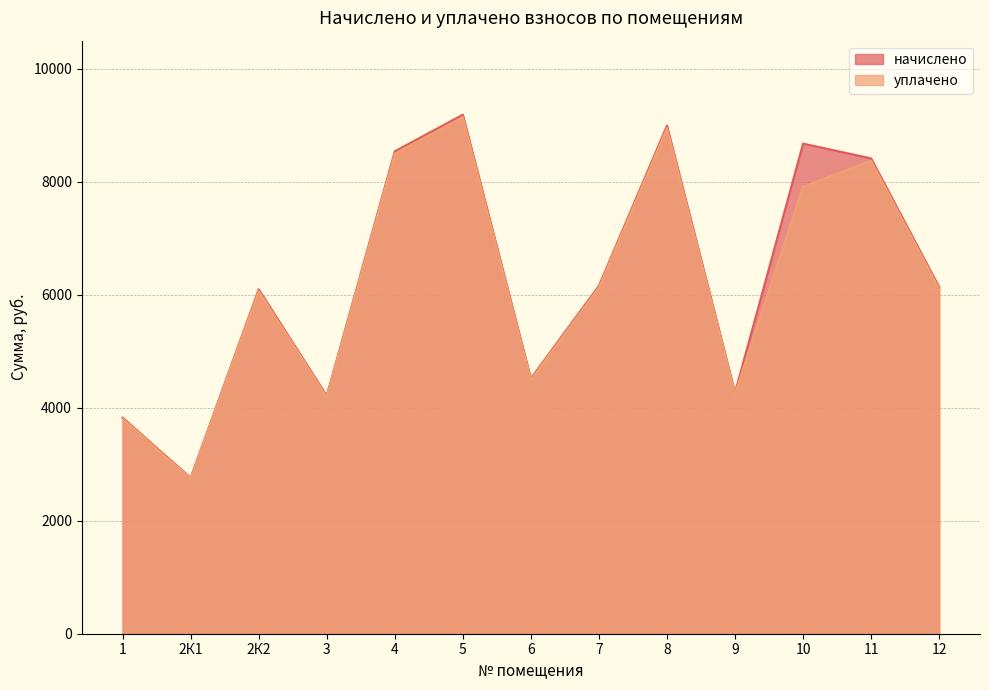

True or false: начислено has more than 1 points higher than both neighbors.

True